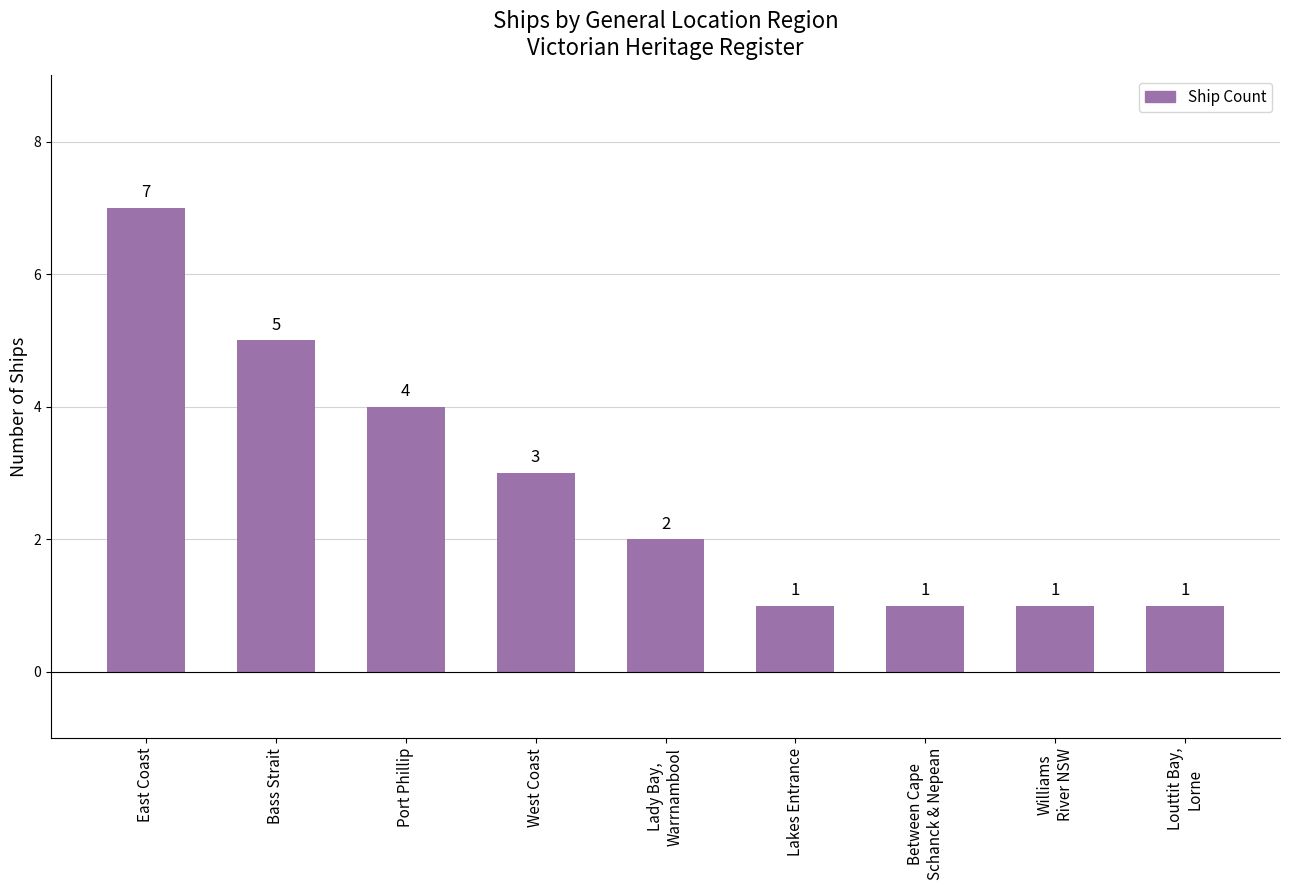

How many data points are less than 2?

4